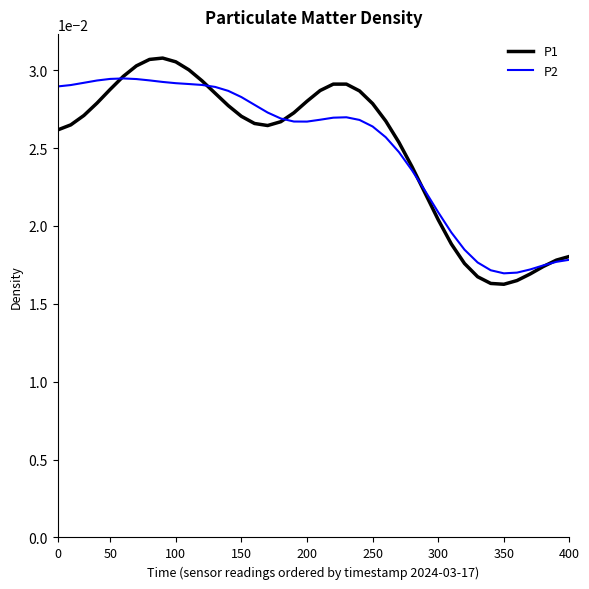

What is the sum of all P2 values?

1.0